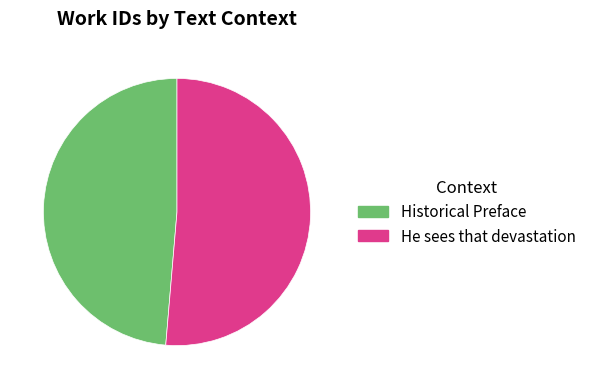

Is it true that He sees that devastation is 51% of the pie?

True